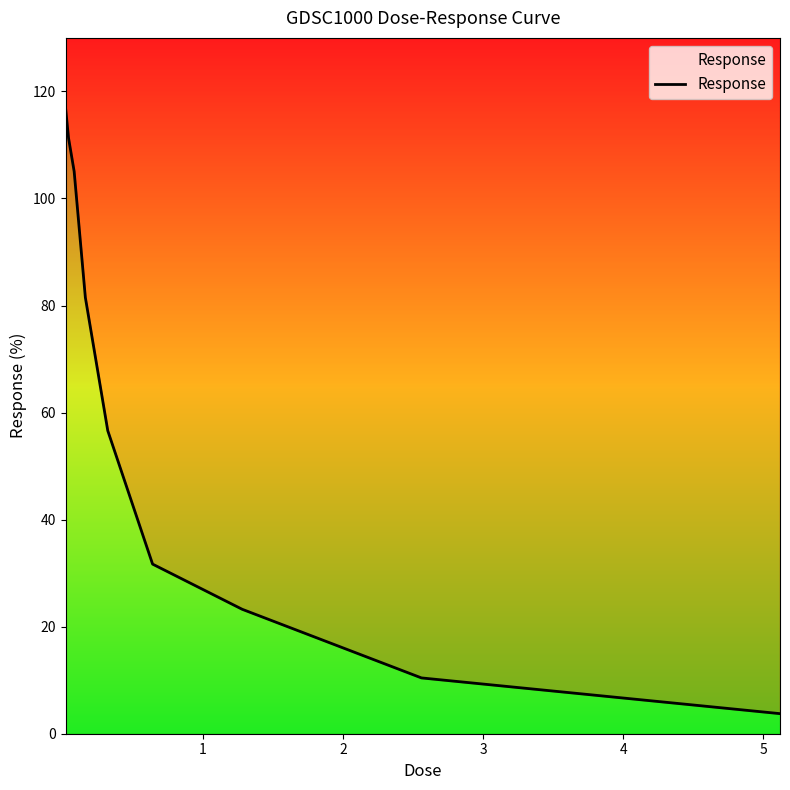

What is the minimum value shown in the chart?

3.8